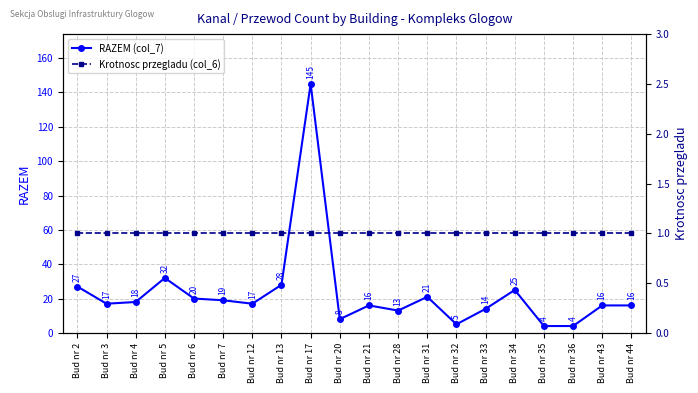

Which category has the lowest value across all series?

Bud nr 2